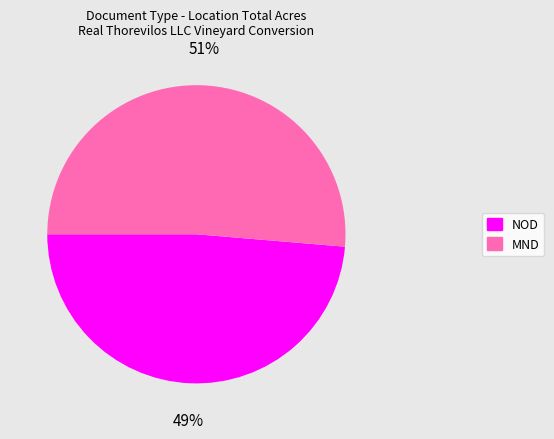

How many segments does this pie chart have?

2